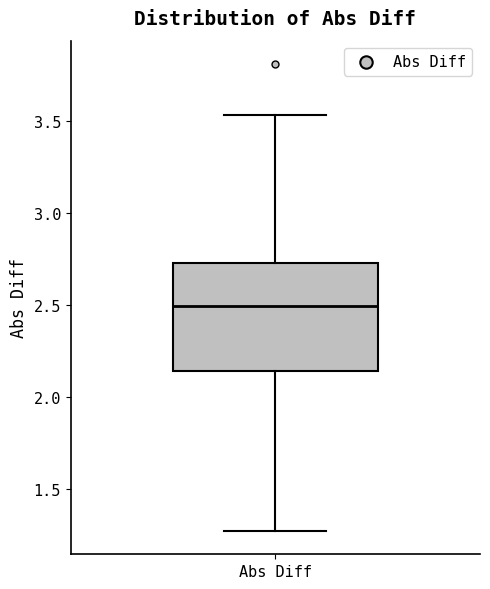

Transcribe this box plot: give where the median line is, the range the box spans, and where the two whiskers end, as read against the y-axis. The values are not printed on the chart, so give them approximately, as read against the axis.

median 2.50, box 2.15 to 2.75, whiskers 1.25 to 3.55